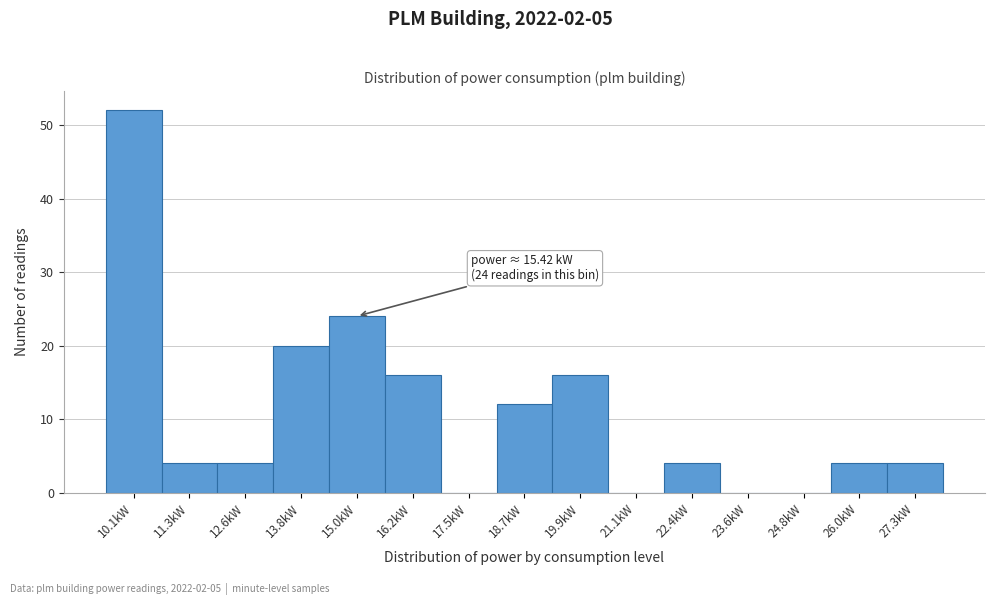

Reading left to right, what are all the values shown in this chart?

10.1kW=52	11.3kW=4	12.6kW=4	13.8kW=20	15.0kW=24	16.2kW=16	17.5kW=0	18.7kW=12	19.9kW=16	21.1kW=0	22.4kW=4	23.6kW=0	24.8kW=0	26.0kW=4	27.3kW=4